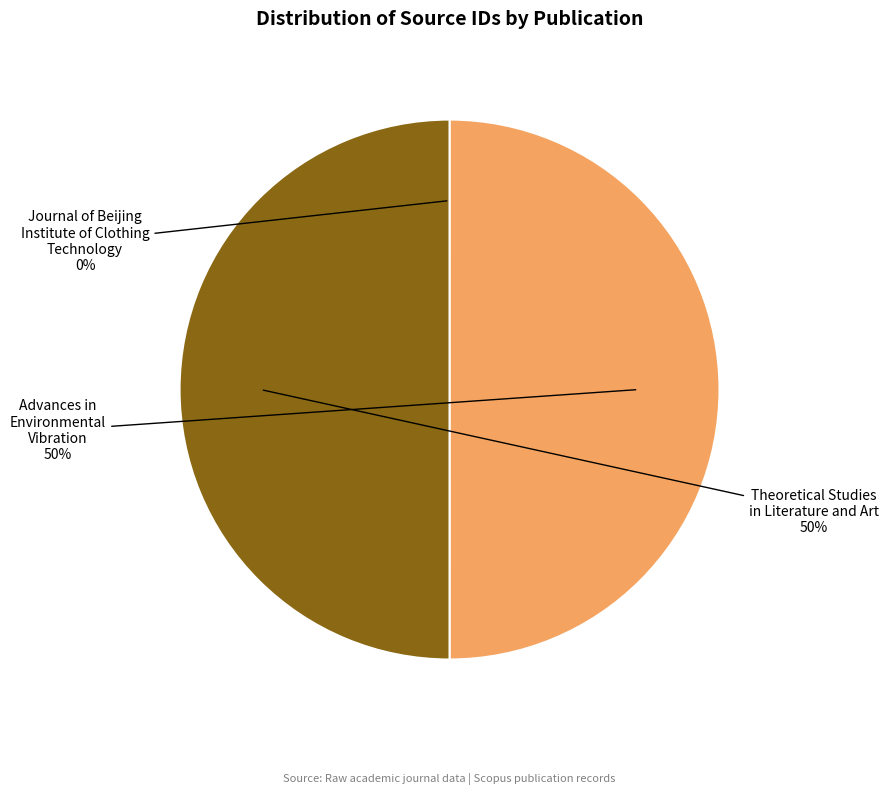

To the nearest percent, what is the average slice percentage?

33%